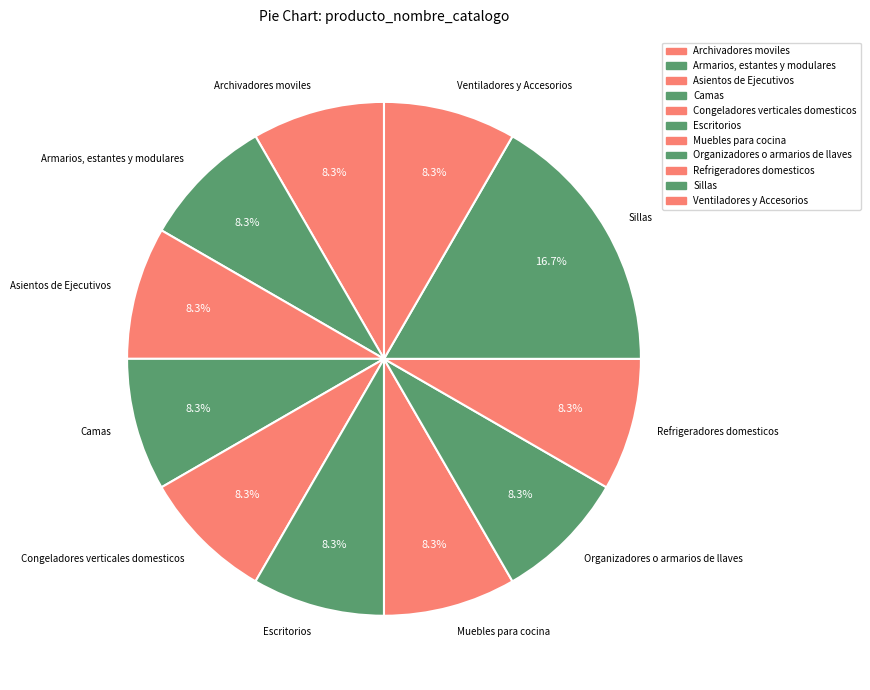

Is Archivadores moviles the majority of the pie?

No